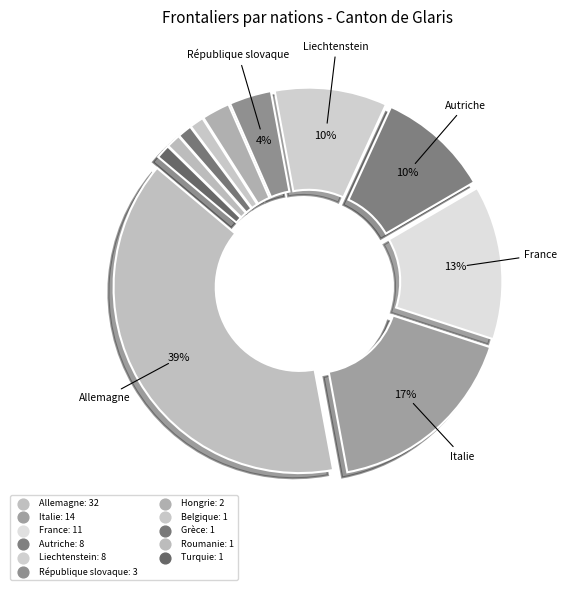

What is the smallest slice in the pie chart?

Belgique